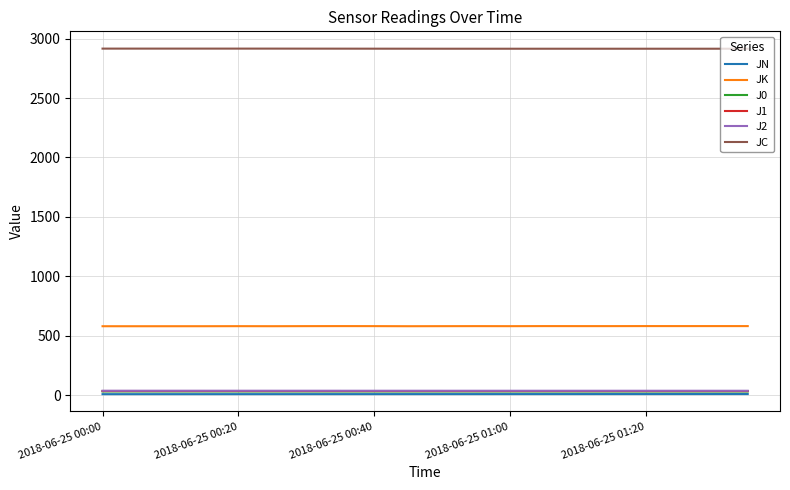

Does the chart have visible grid lines?

Yes